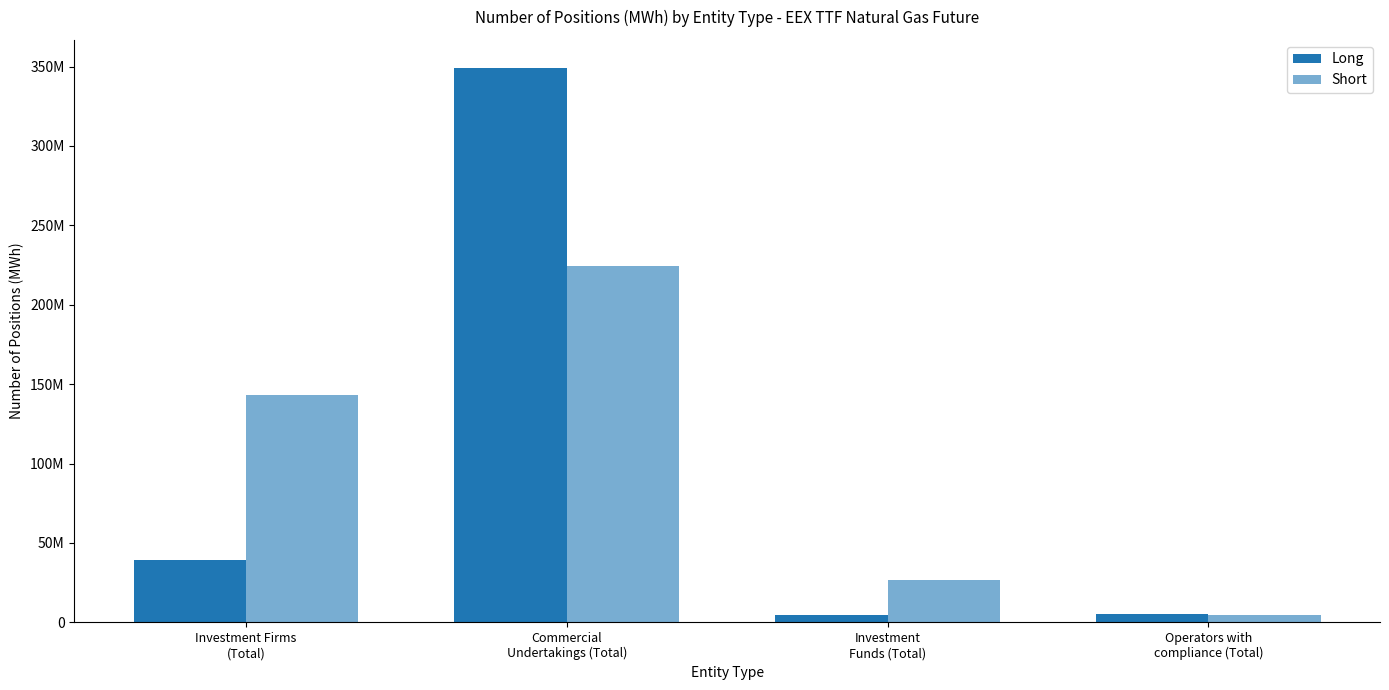

Does the chart contain stacked bars?

No